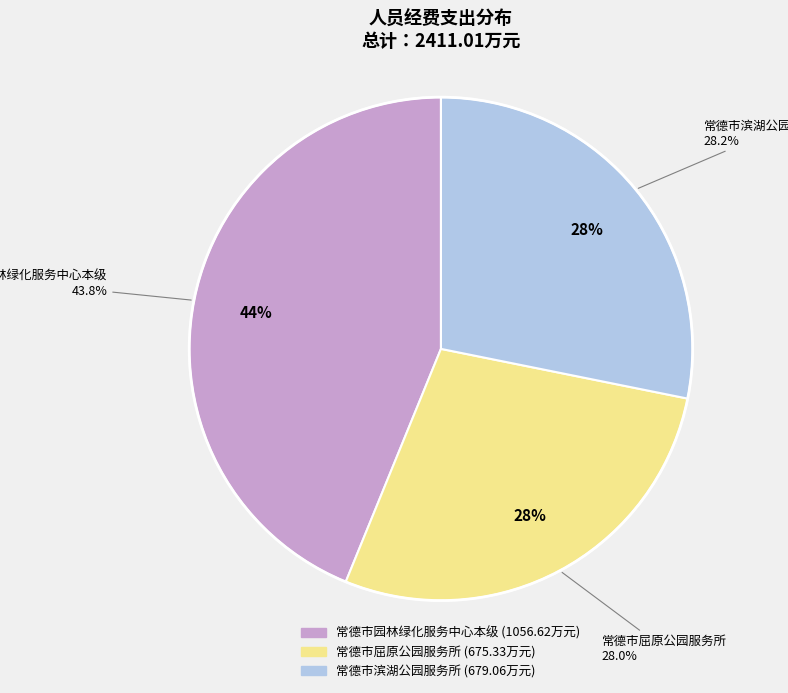

What portion of the pie excludes 常德市滨湖公园服务所?

71.8%